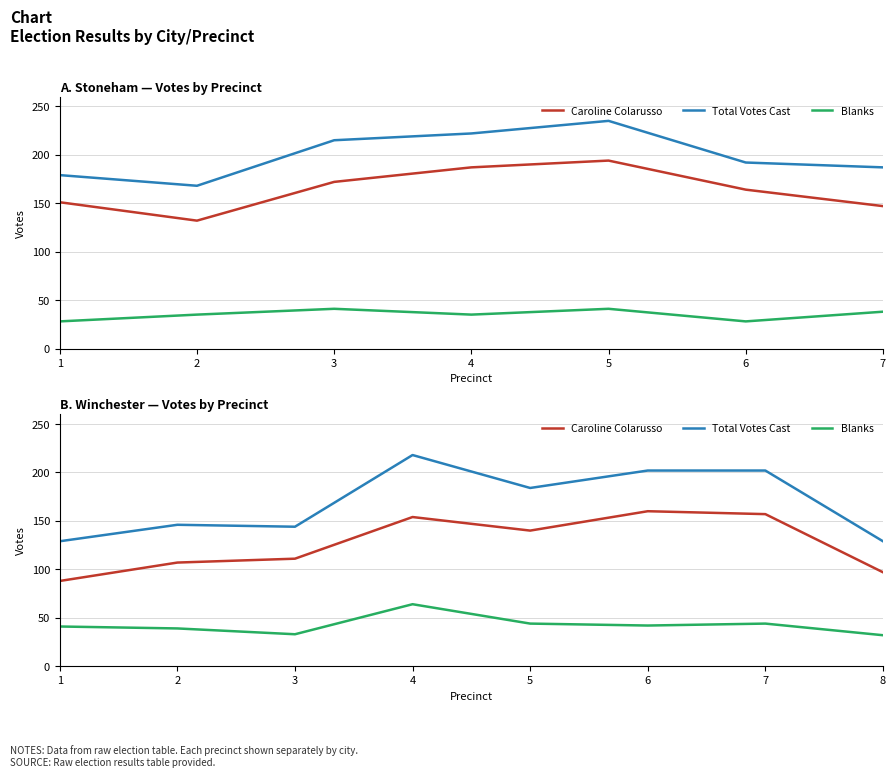

At which category does Blanks reach its first local peak?

4